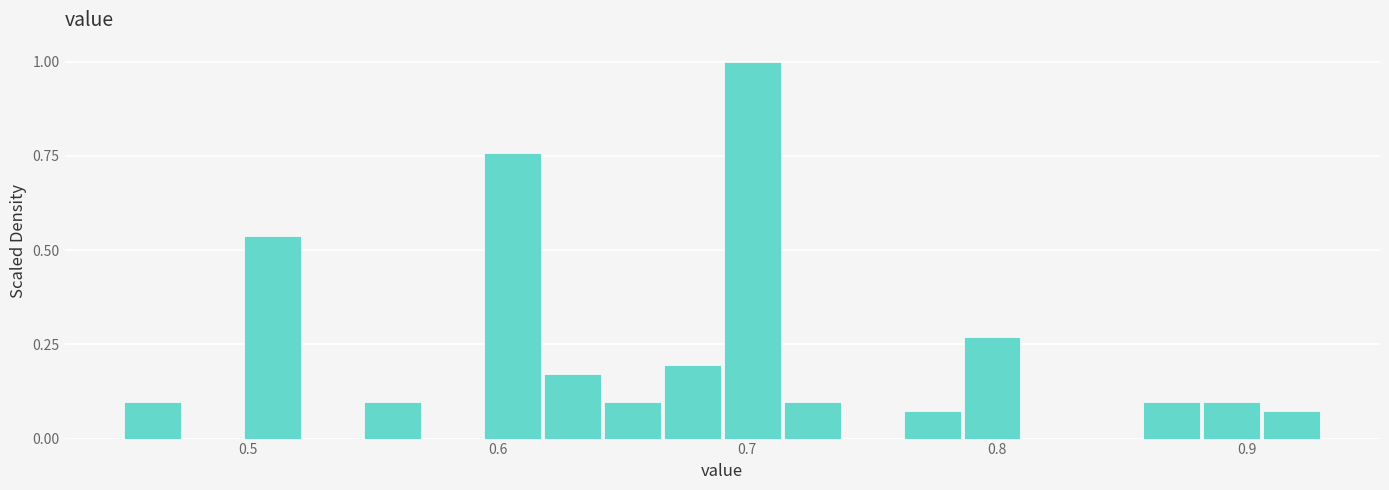

Around what value on the x-axis is the tallest bar? Give the approximate position of its centre, as read against the axis.

0.70